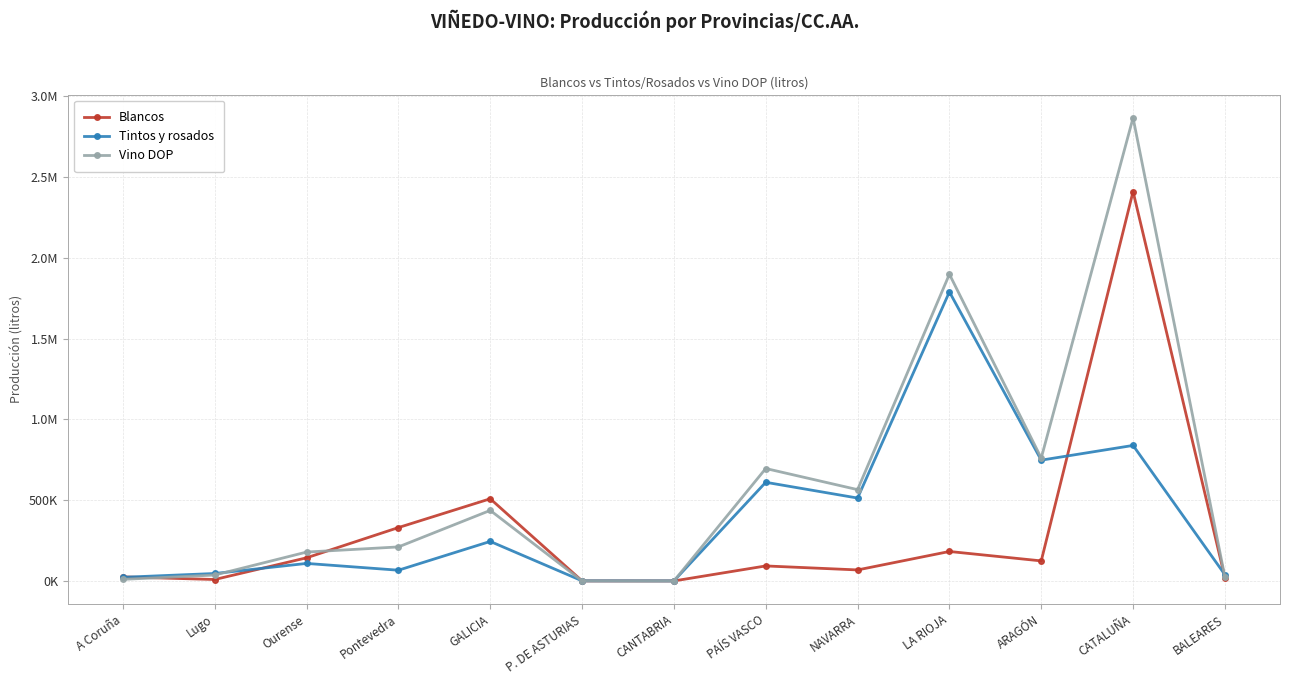

What is the label of the 4th point from the left?

Pontevedra